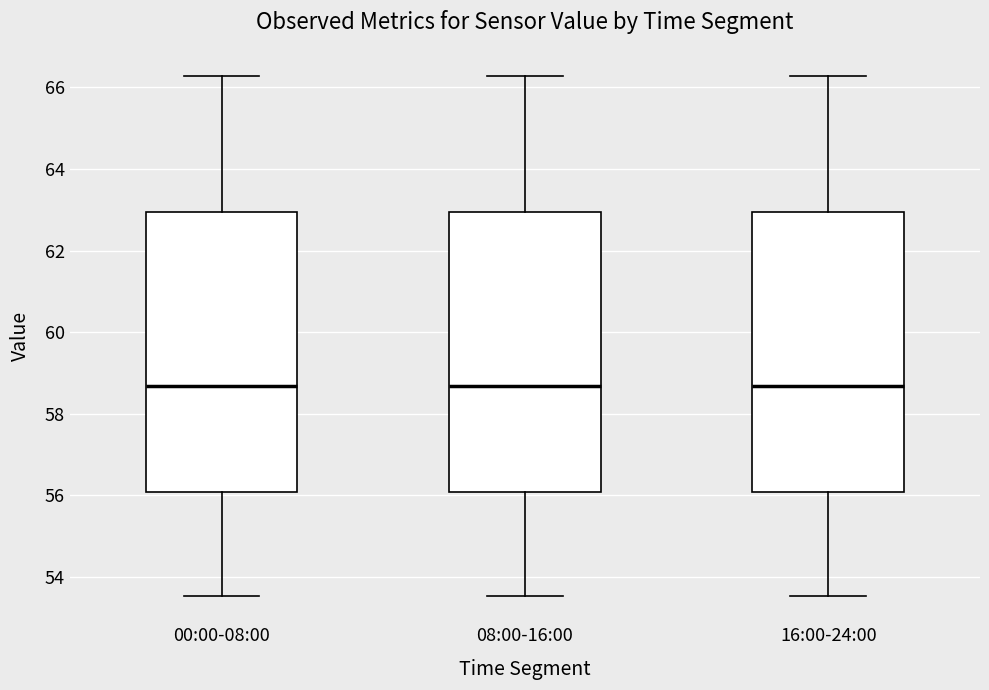

Where does the upper whisker of the box for 16:00-24:00 end on the y-axis? The values are not printed on the chart, so give them approximately, as read against the axis.

66.2